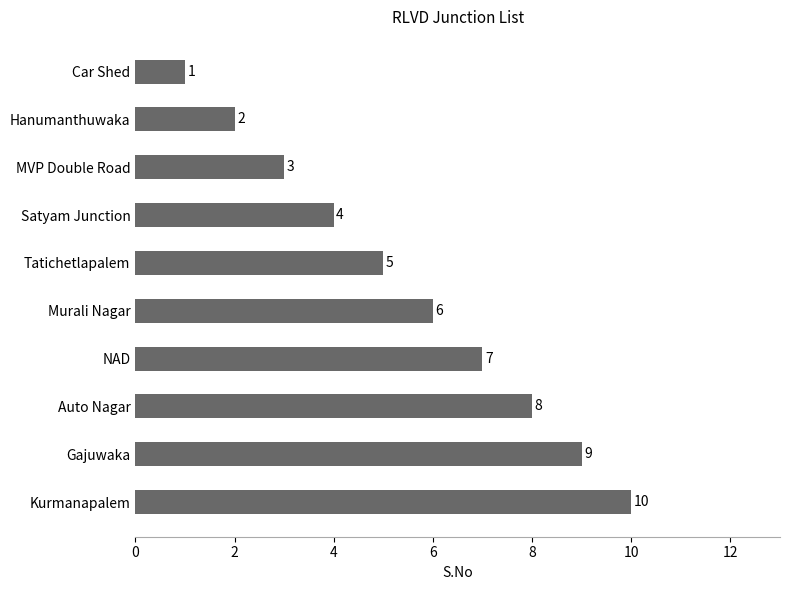

What is the label of the 3rd bar from the bottom?

Auto Nagar